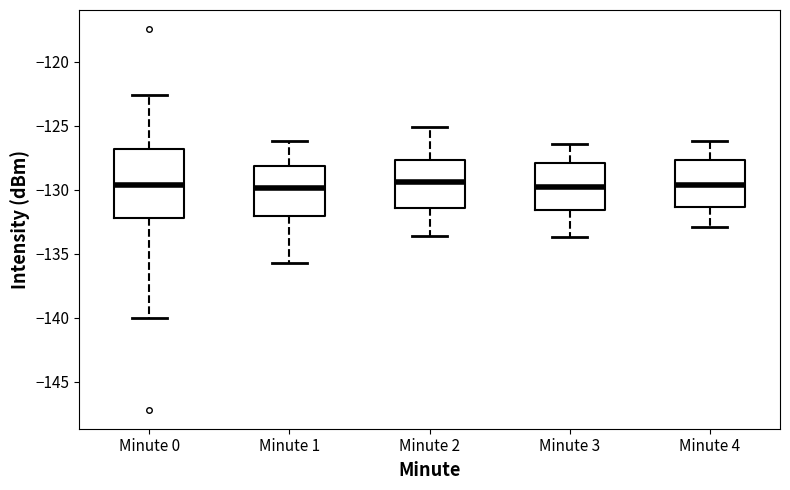

Where is the lower edge of the box for Minute 4 on the y-axis? The values are not printed on the chart, so give them approximately, as read against the axis.

-131.5